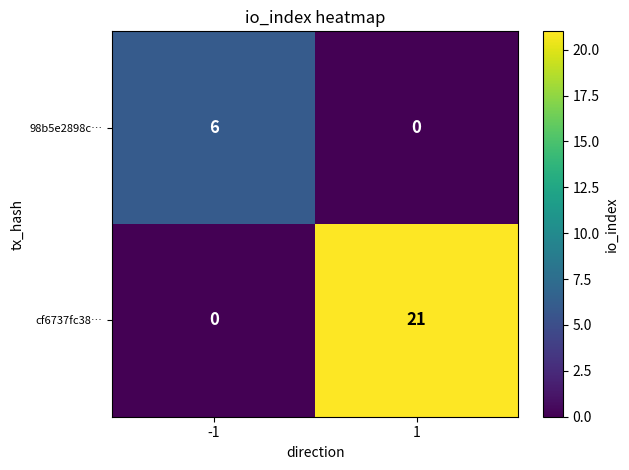

Reading right to left, transcribe all the data shown in this chart.

98b5e2898c…: 0	6
cf6737fc38…: 21	0